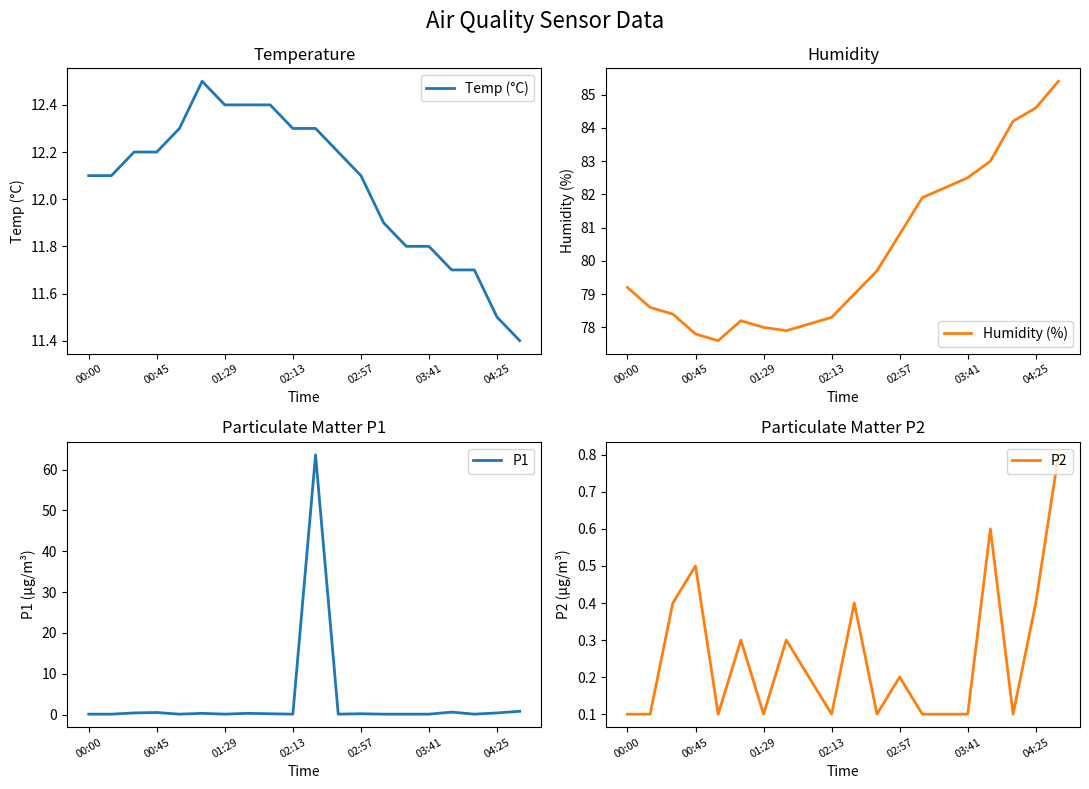

At which label is Humidity (%) closest to 81?

02:57